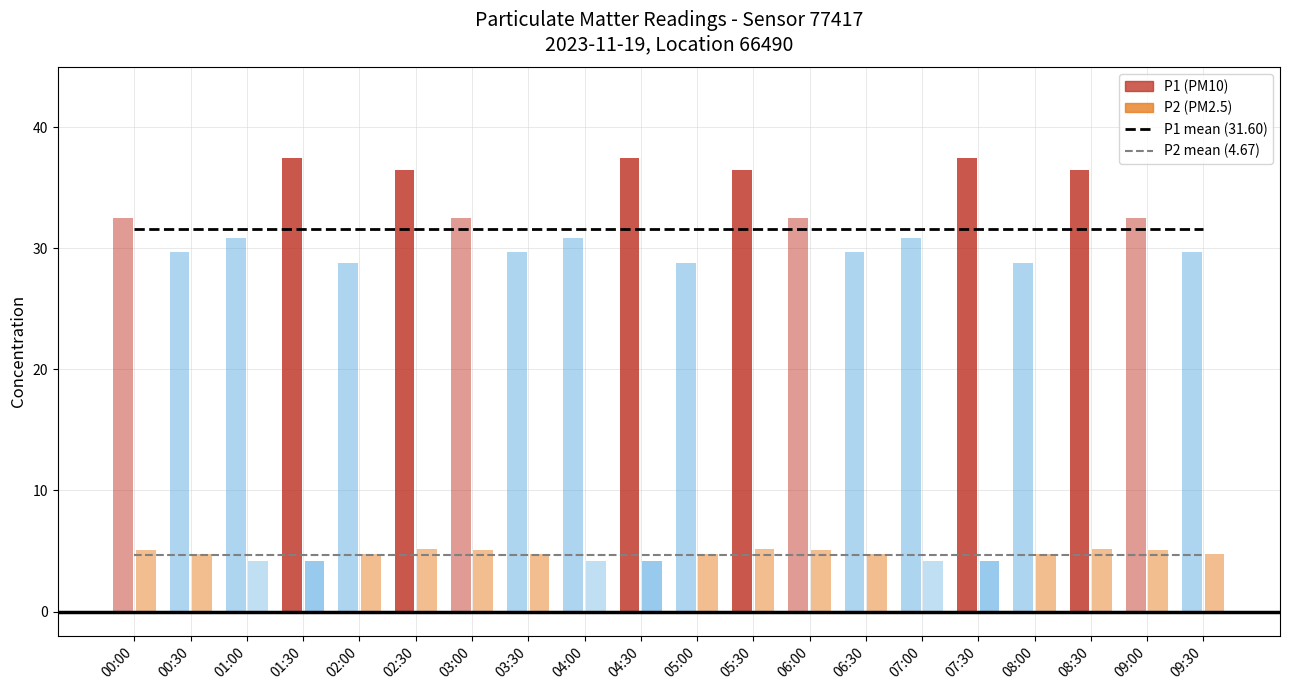

Which series has the largest total across all categories?

P1 mean (31.6)